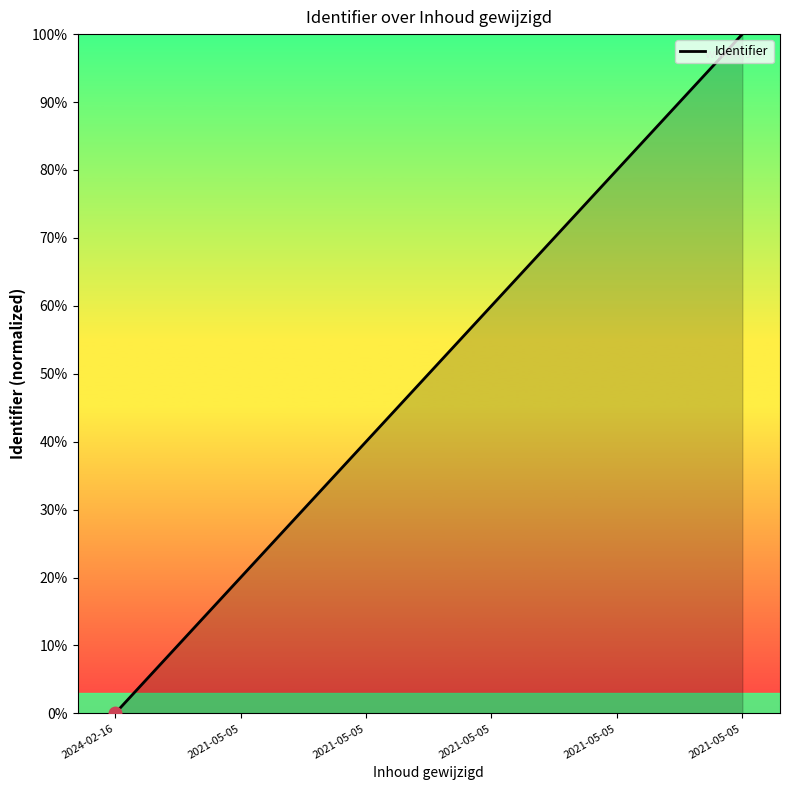

How many lines are shown in the chart?

1